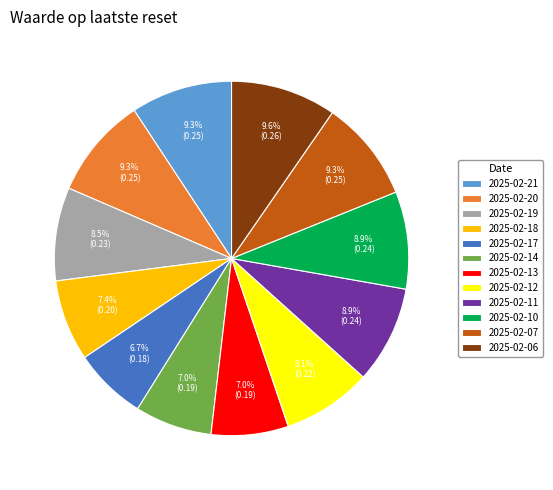

Do 2025-02-12 and 2025-02-21 together represent more than half of the pie?

No